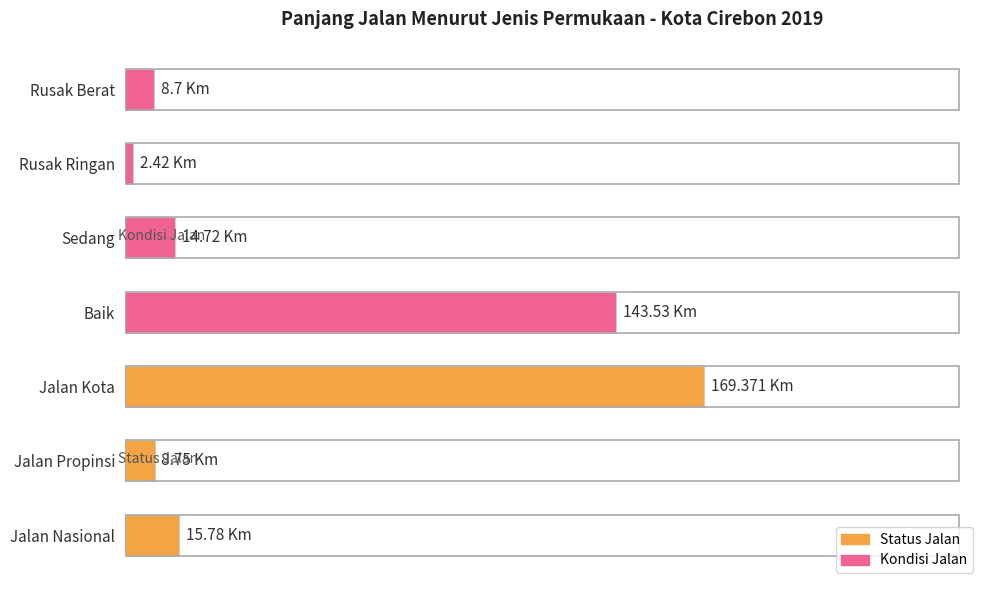

How many series are shown in this chart?

1